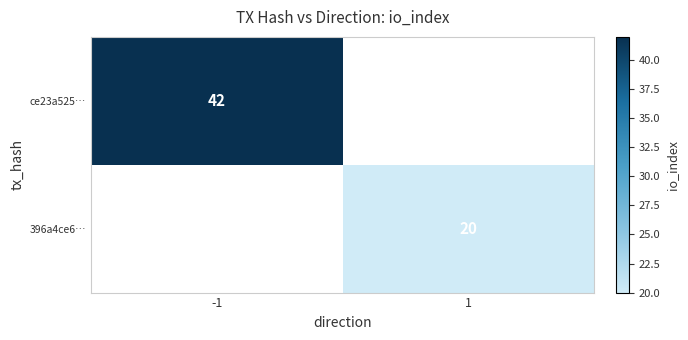

What is the minimum value shown in the chart?

20.0